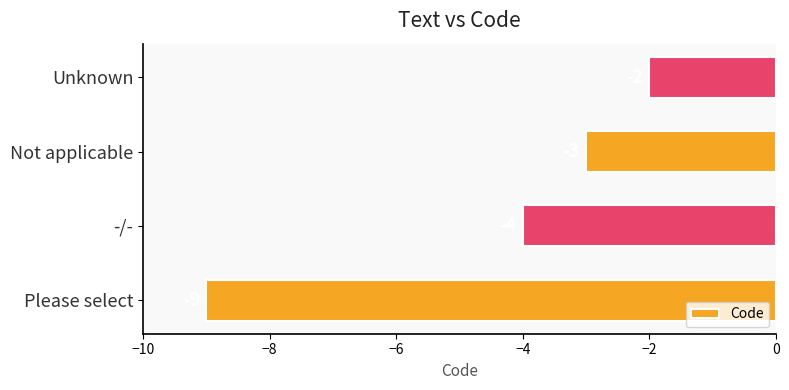

Where is the data nearest to the value -5?

-/-